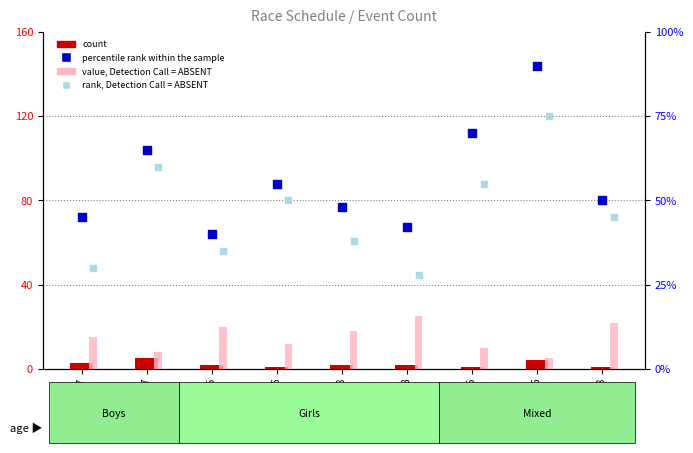

Which series has the widest spread of Y values?

percentile rank within the sample